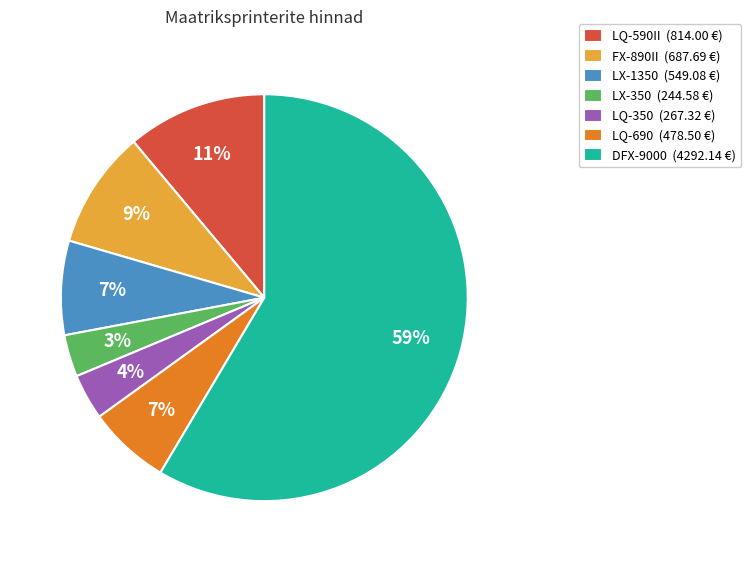

To the nearest percent, what is the average slice percentage?

14%